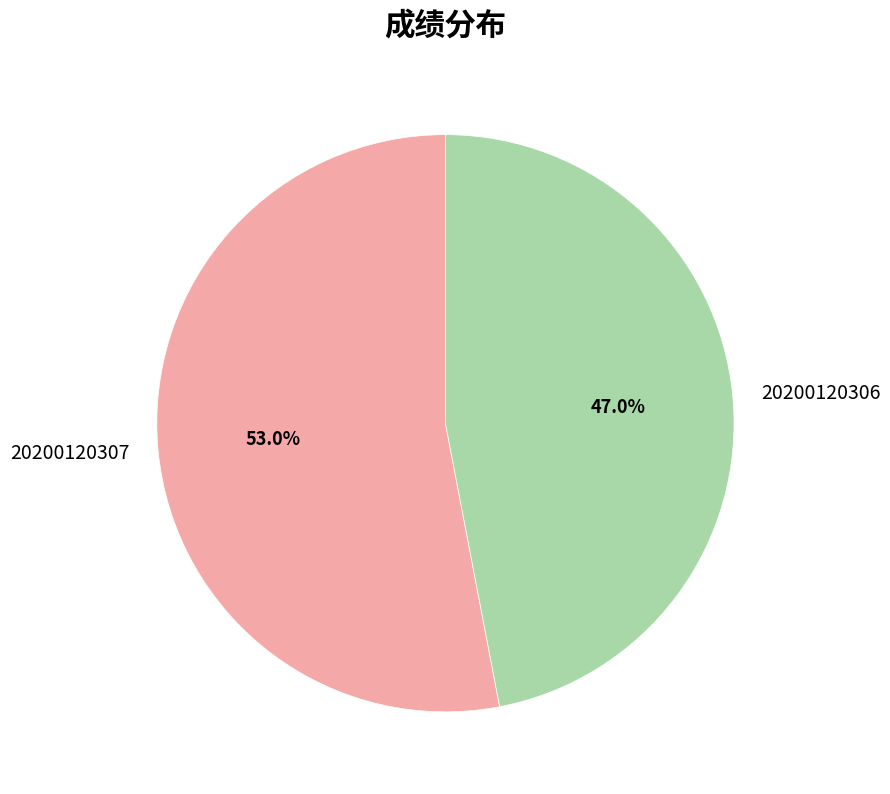

Approximately how many times larger is the value at 20200120307 compared to 20200120306?

1.1